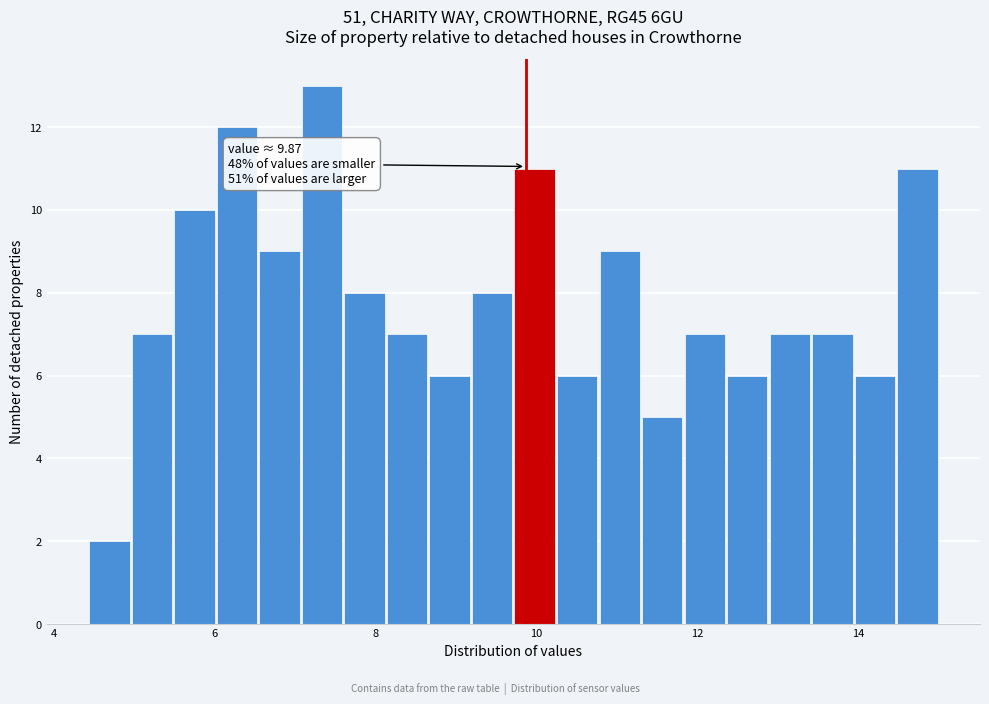

Around what value on the x-axis is the tallest bar? Give the approximate position of its centre, as read against the axis.

7.4